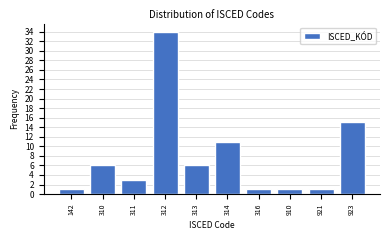

Reading left to right, transcribe all the data shown in this chart.

142=1	310=6	311=3	312=34	313=6	314=11	316=1	910=1	921=1	923=15